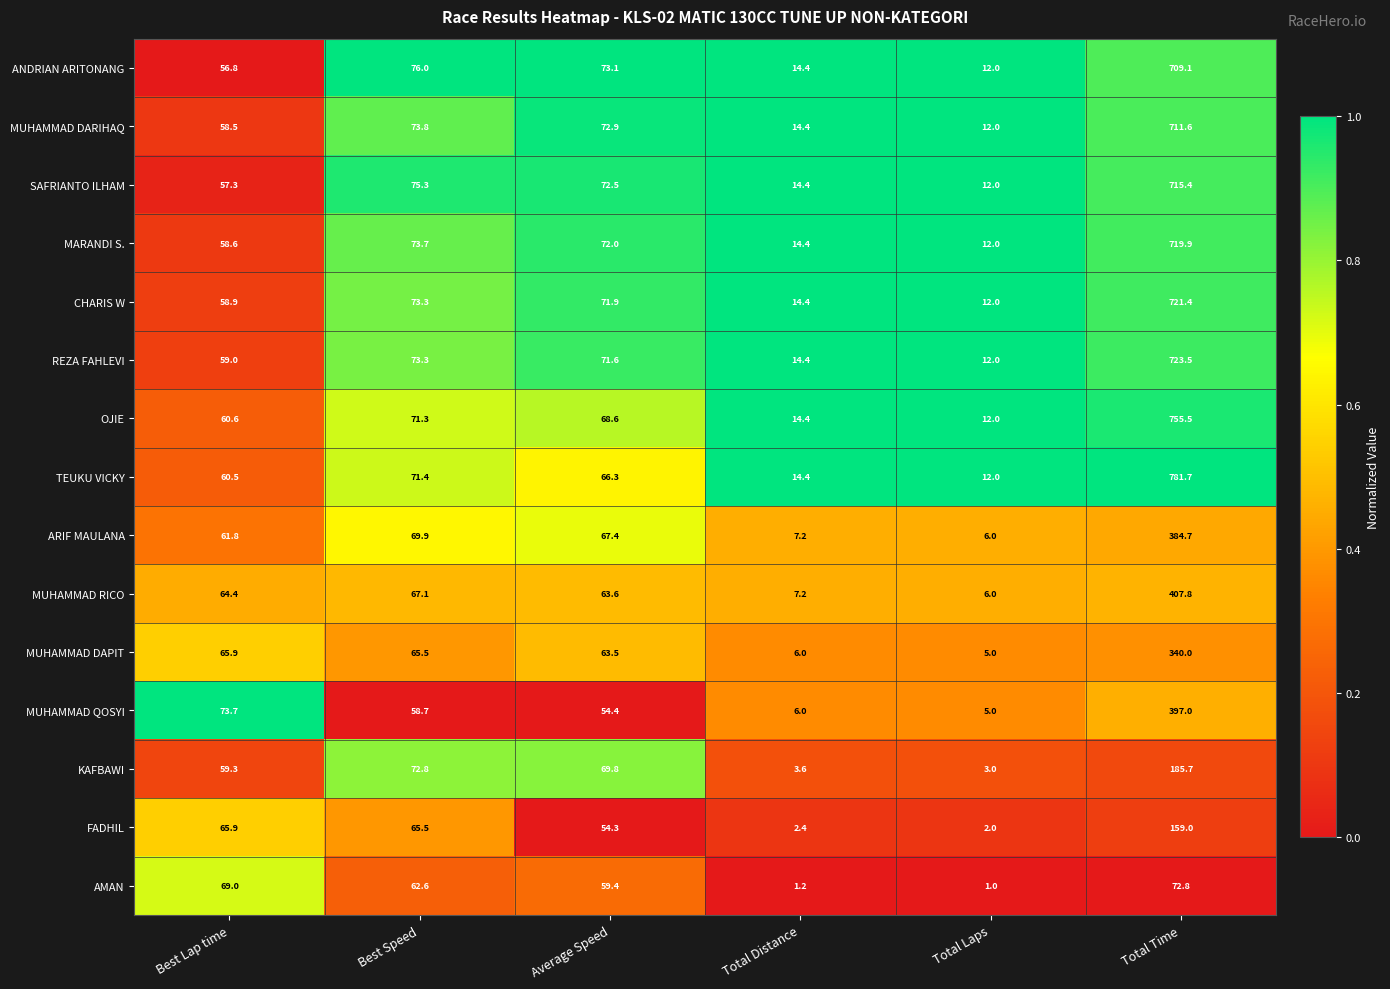

What is the difference between the OJIE values at Best Lap time and Total Laps?

48.6